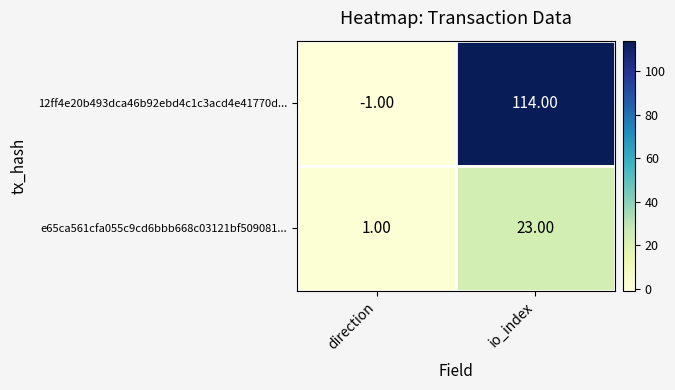

What is the difference between the highest and lowest values at direction?

2